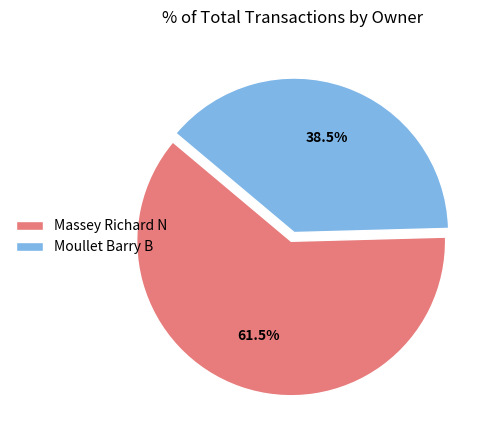

Between Massey Richard N and Moullet Barry B, which is larger?

Massey Richard N